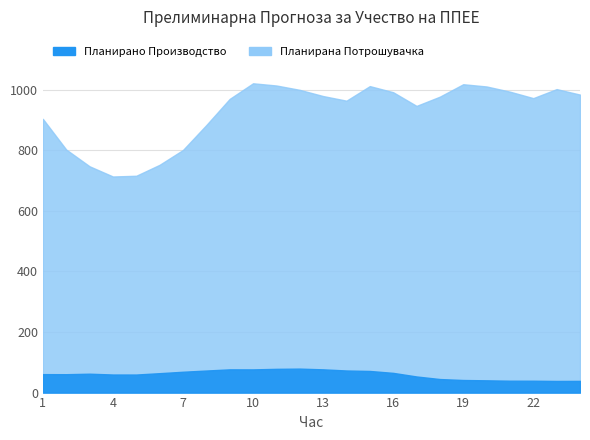

At which label is Планирано Производство од ППЕЕ closest to 58?

5